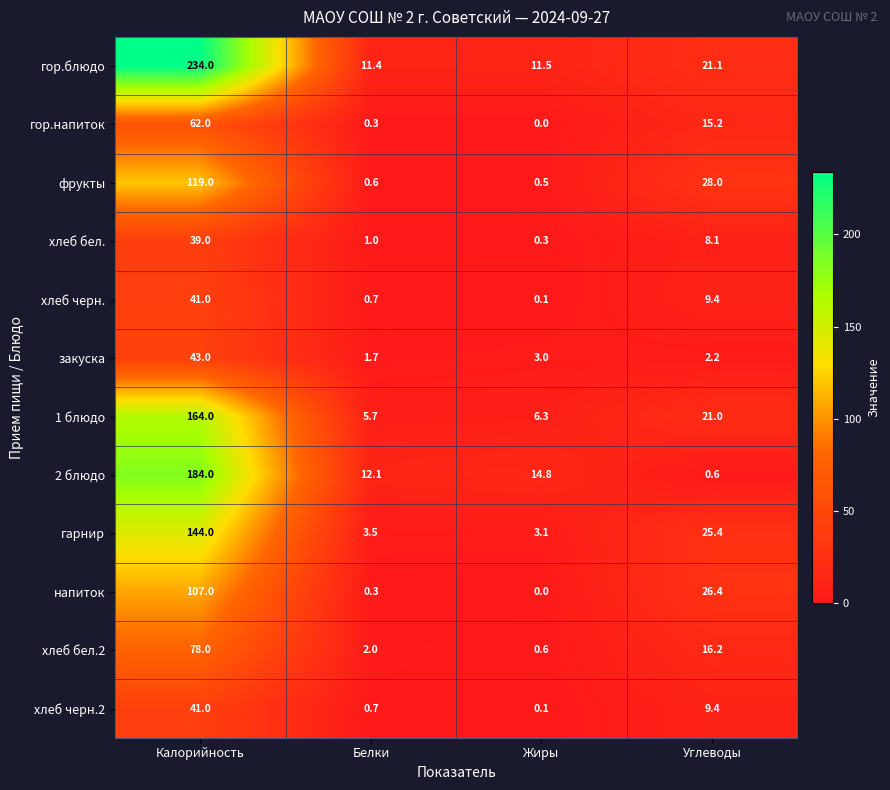

At which category is the sum across all series the highest?

Калорийность